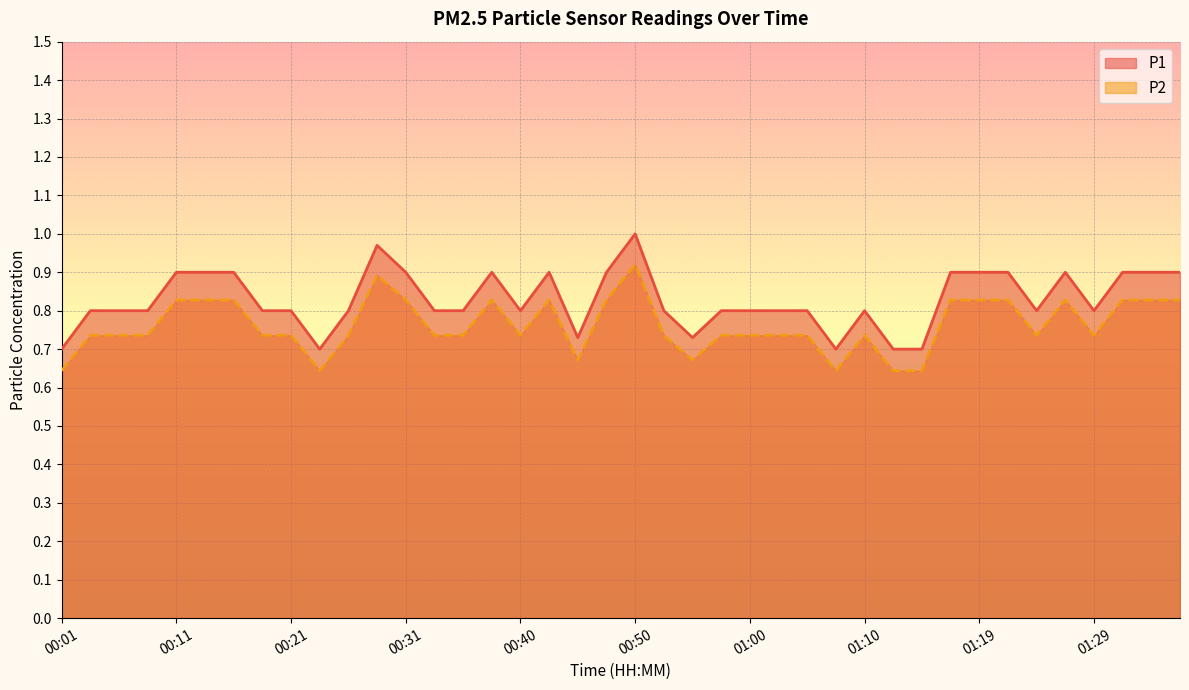

Is the value of P1 at 01:10 greater than the value of P2 at 01:05?

Yes